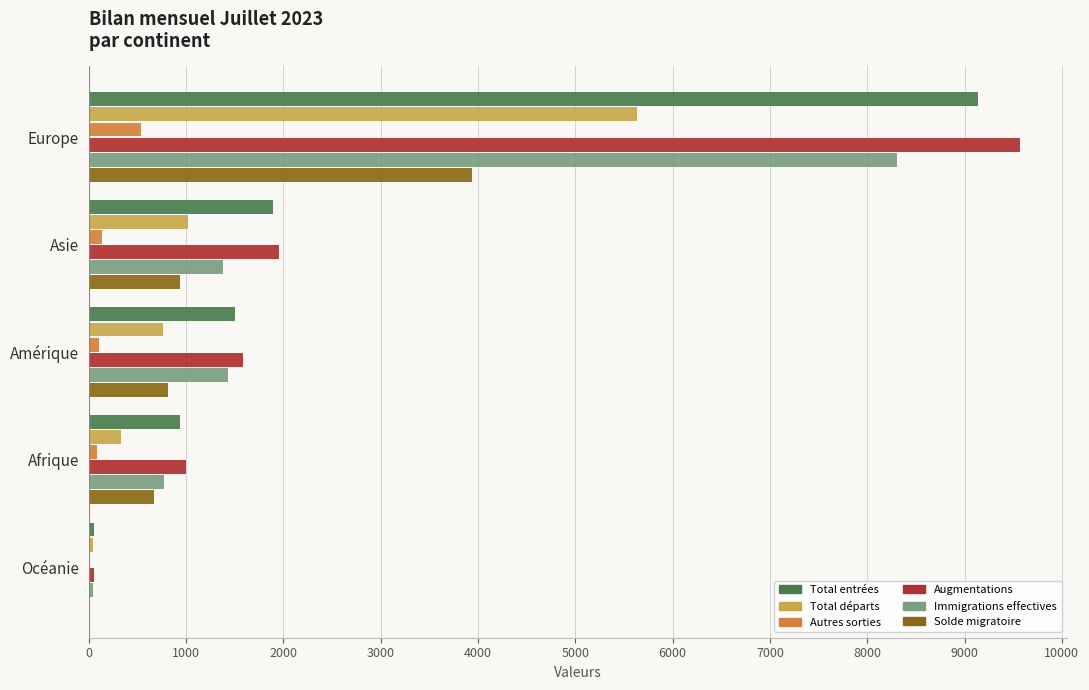

At which category is the sum across all series the highest?

Europe